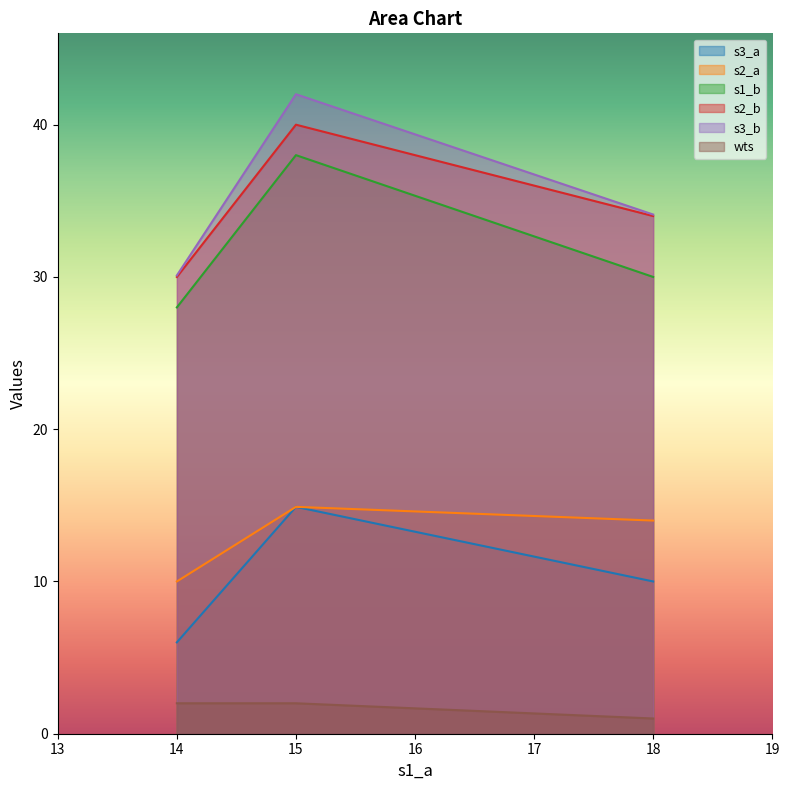

Does the chart display data point markers on the line(s)?

No